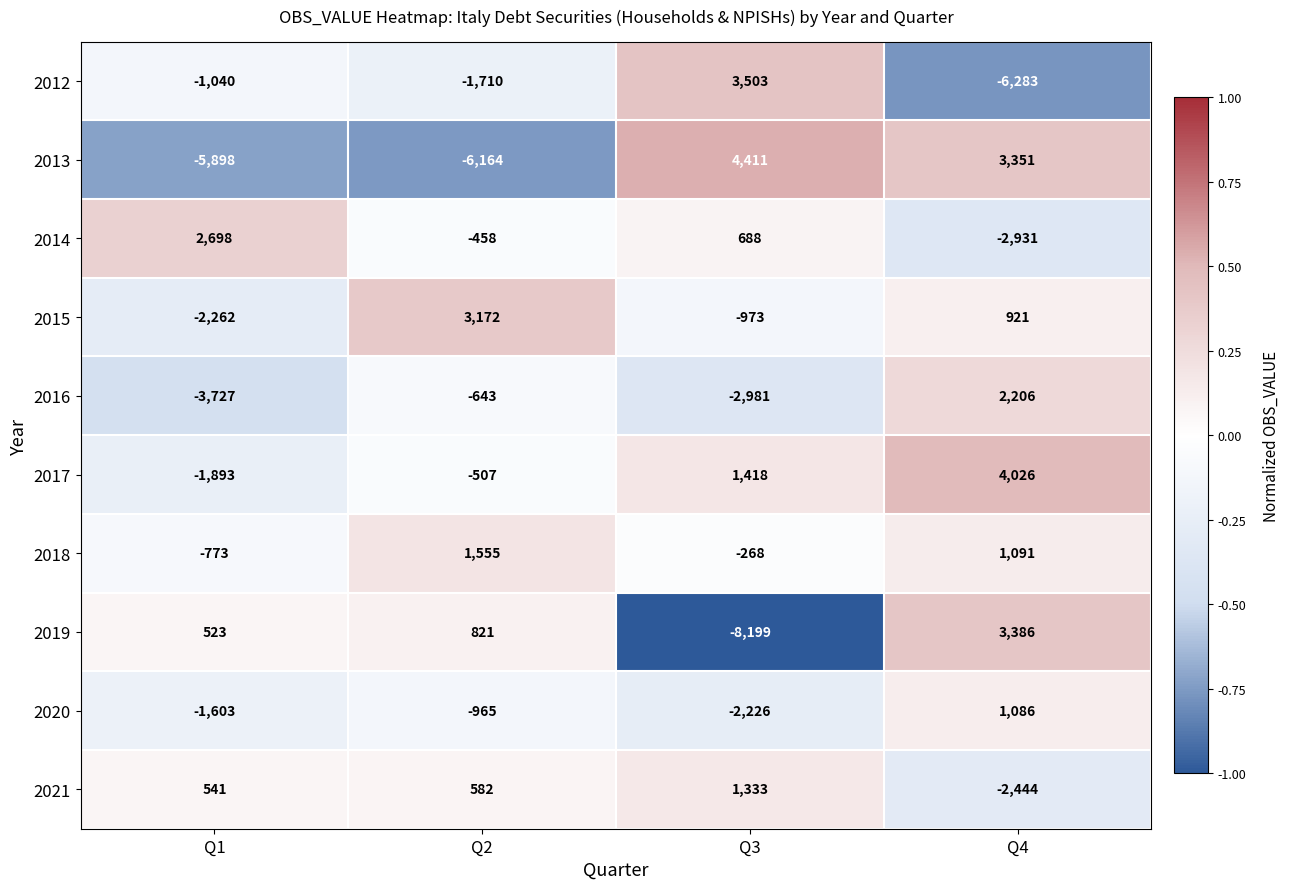

The value of 2018 at Q2 is 2389. True or false?

False